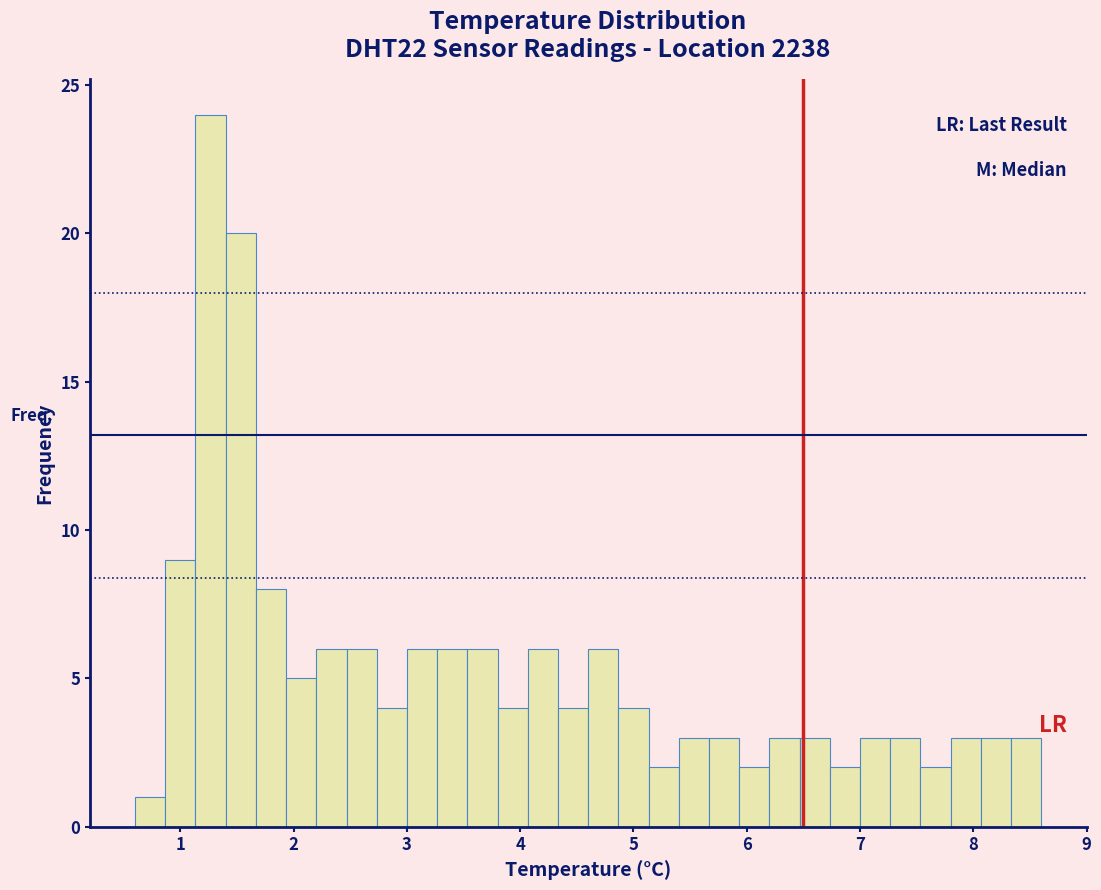

Around what value on the x-axis is the tallest bar? Give the approximate position of its centre, as read against the axis.

1.3